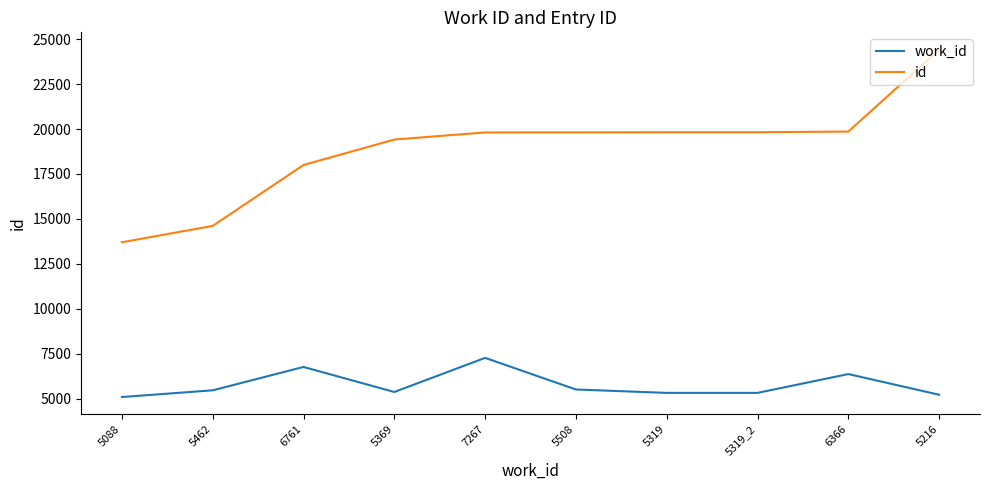

In work_id, how many points are higher than both neighbors (excluding endpoints)?

3